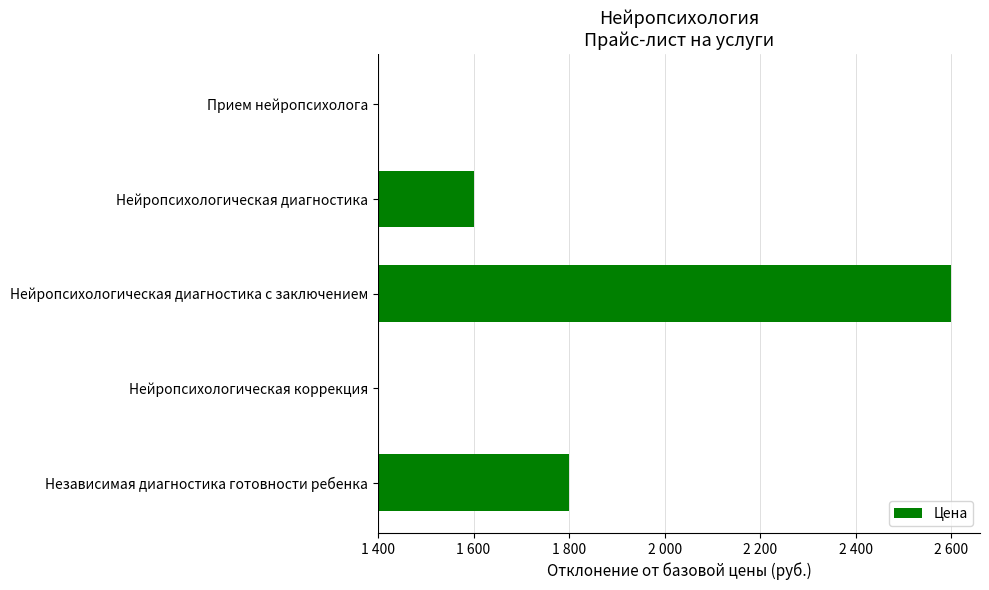

Are the bars horizontal?

Yes